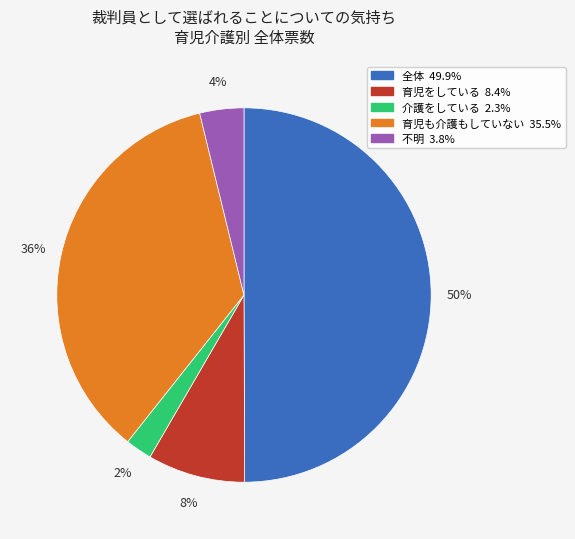

Does 育児をしている represent more than half of the total?

No